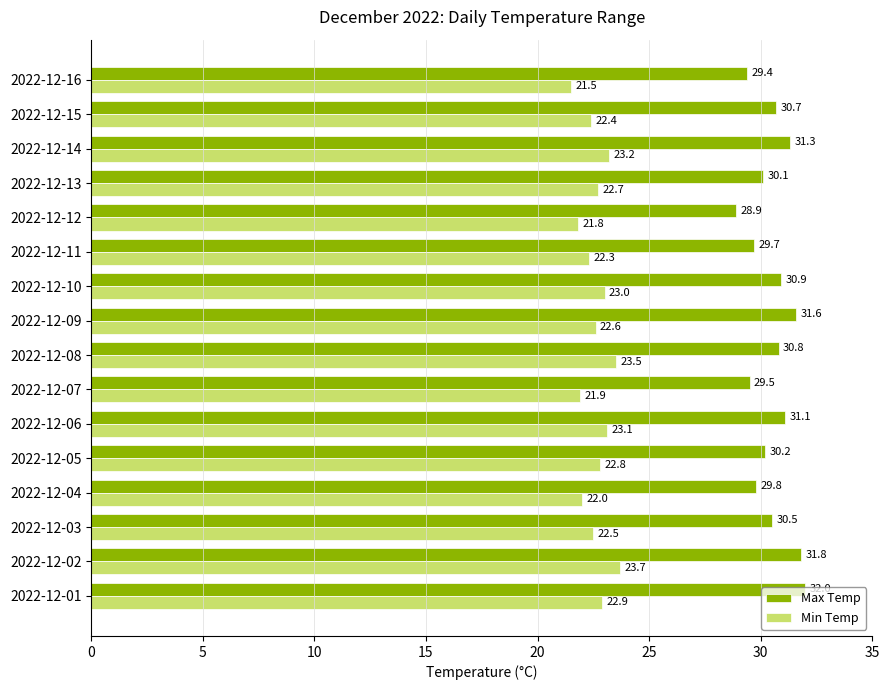

Which series has the widest spread of values?

Max Temp